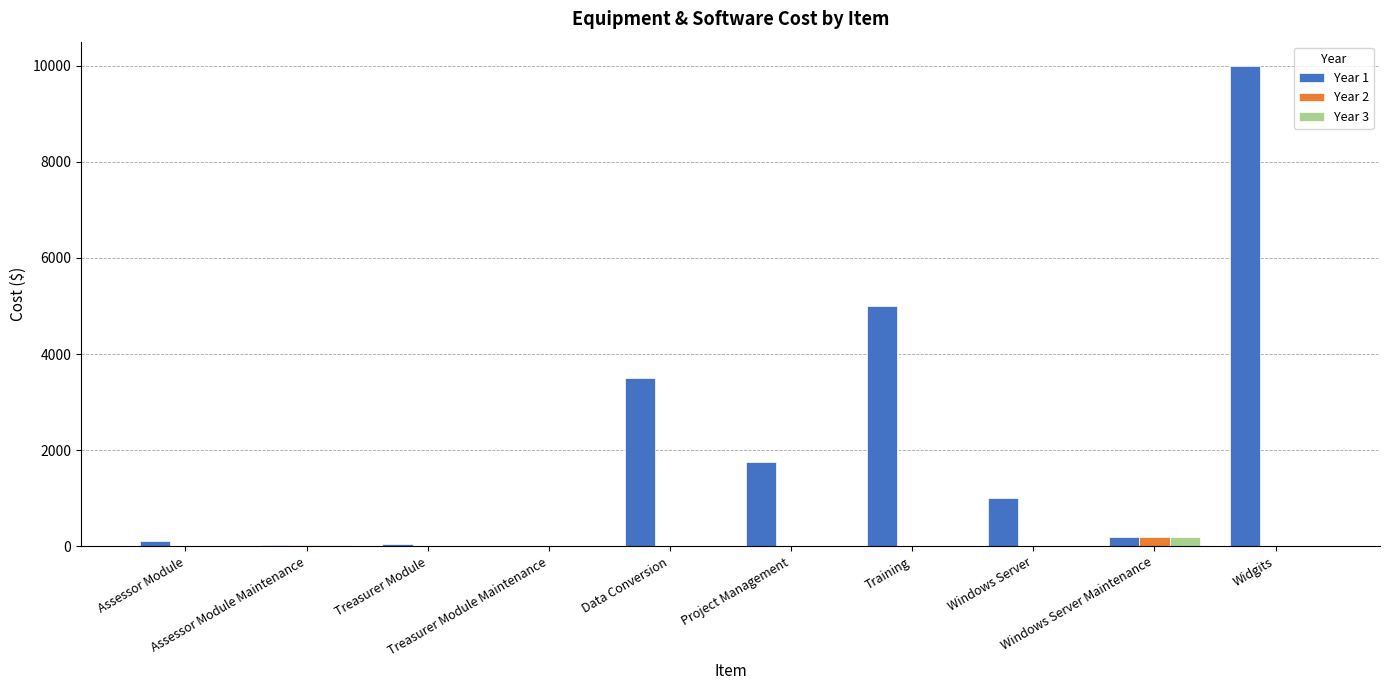

What are all the series names shown in the legend?

Year 1, Year 2, Year 3